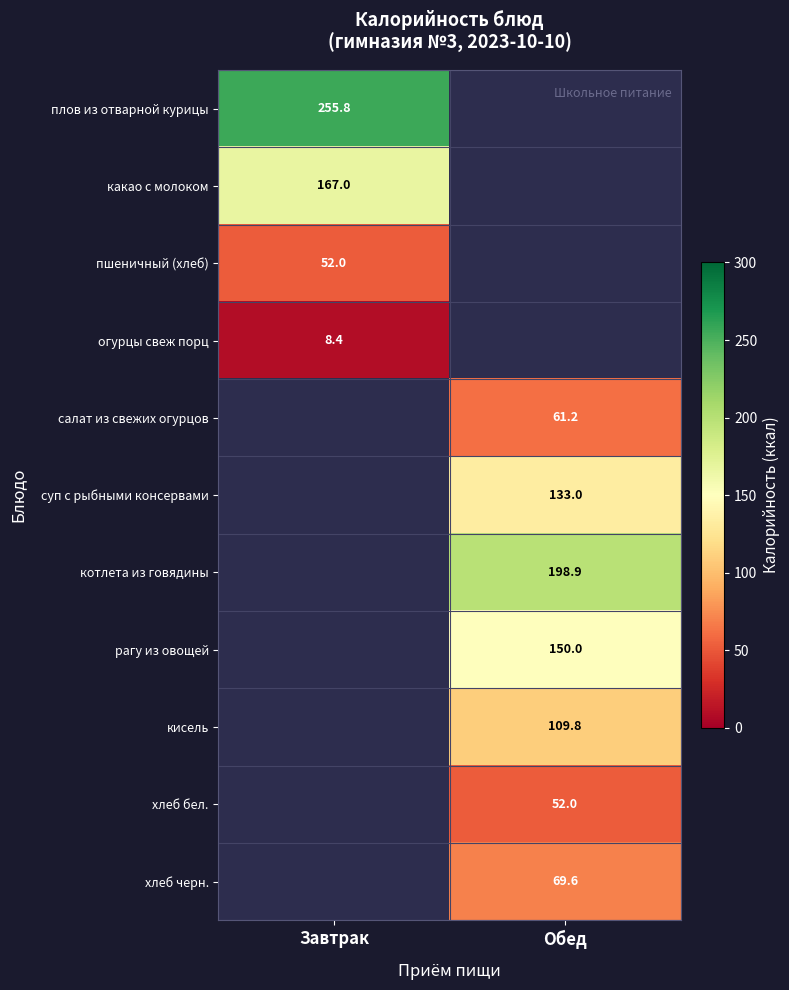

How many values in кисель are above zero?

1